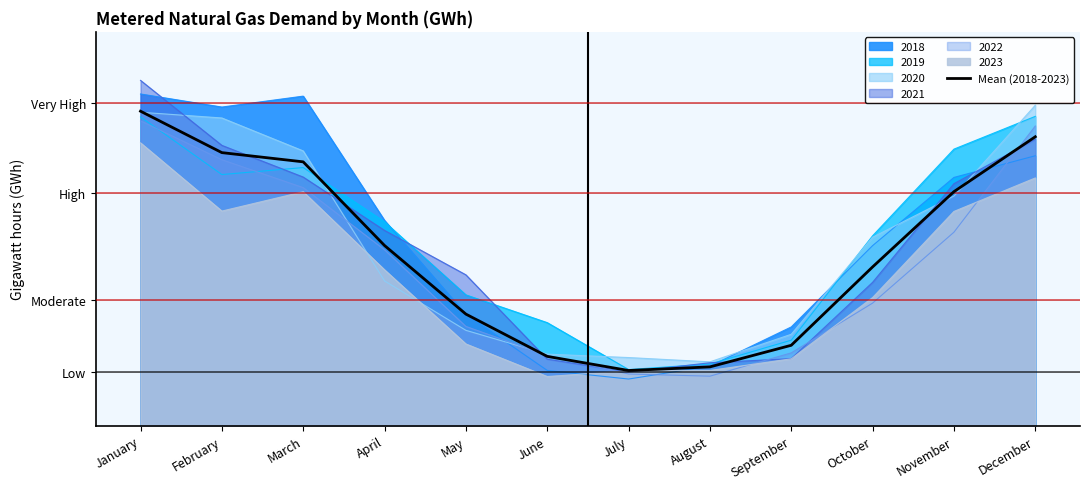

True or false: the data shows 481.5 at January.

False